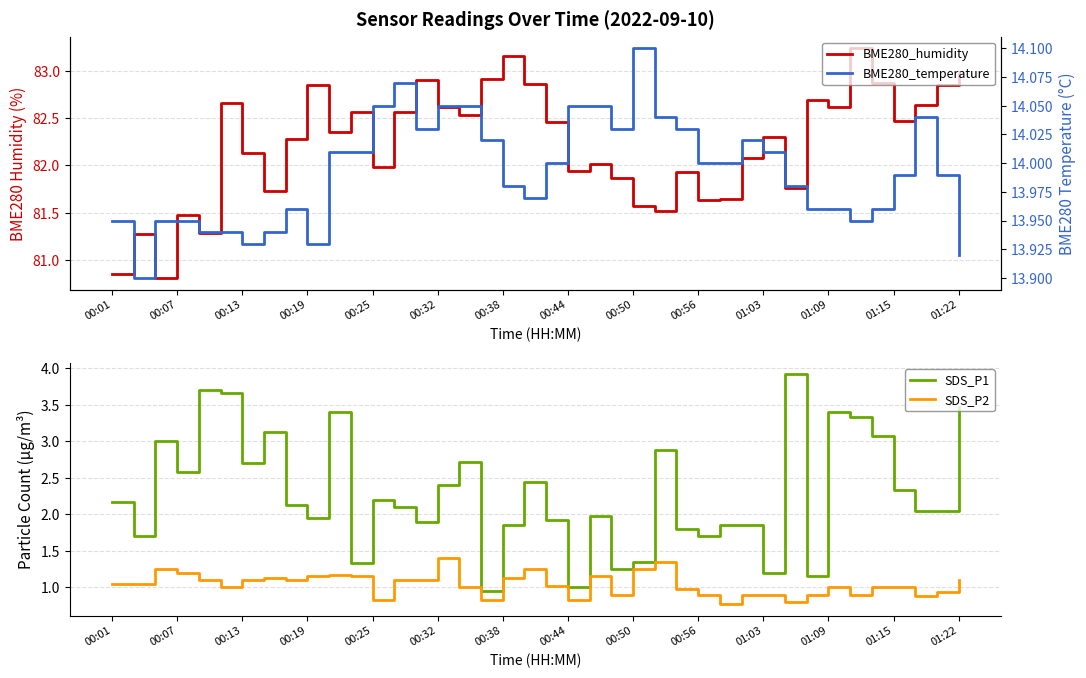

True or false: SDS_P1 and SDS_P2 intersect in this chart.

False